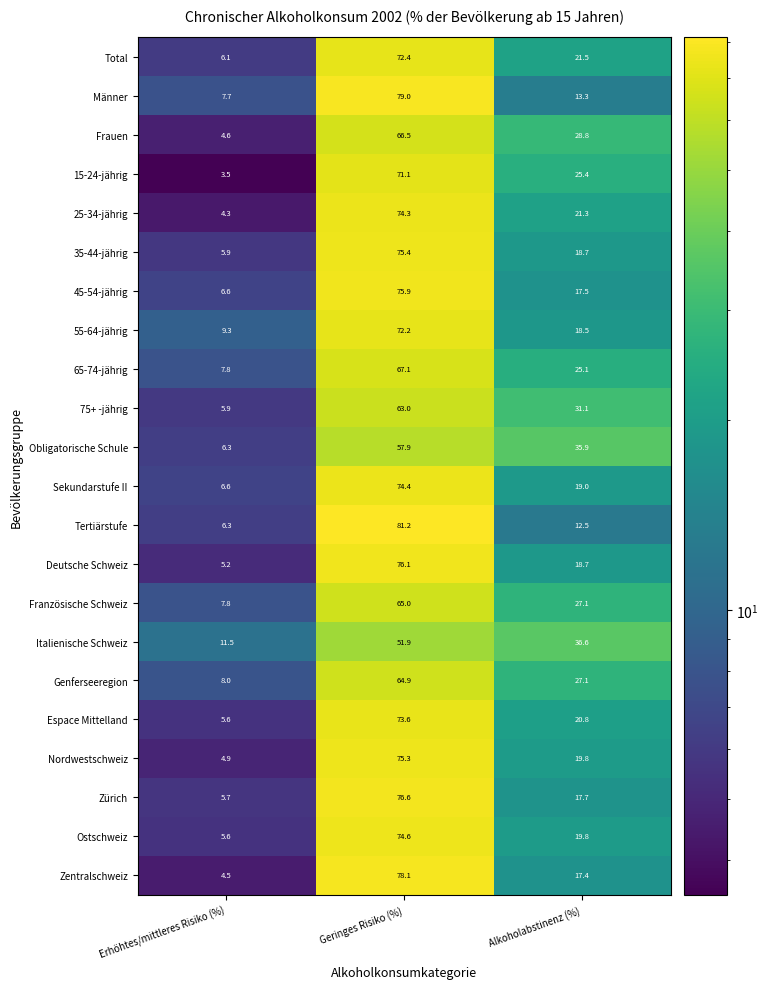

What is the sum of all Genferseeregion values?

100.0